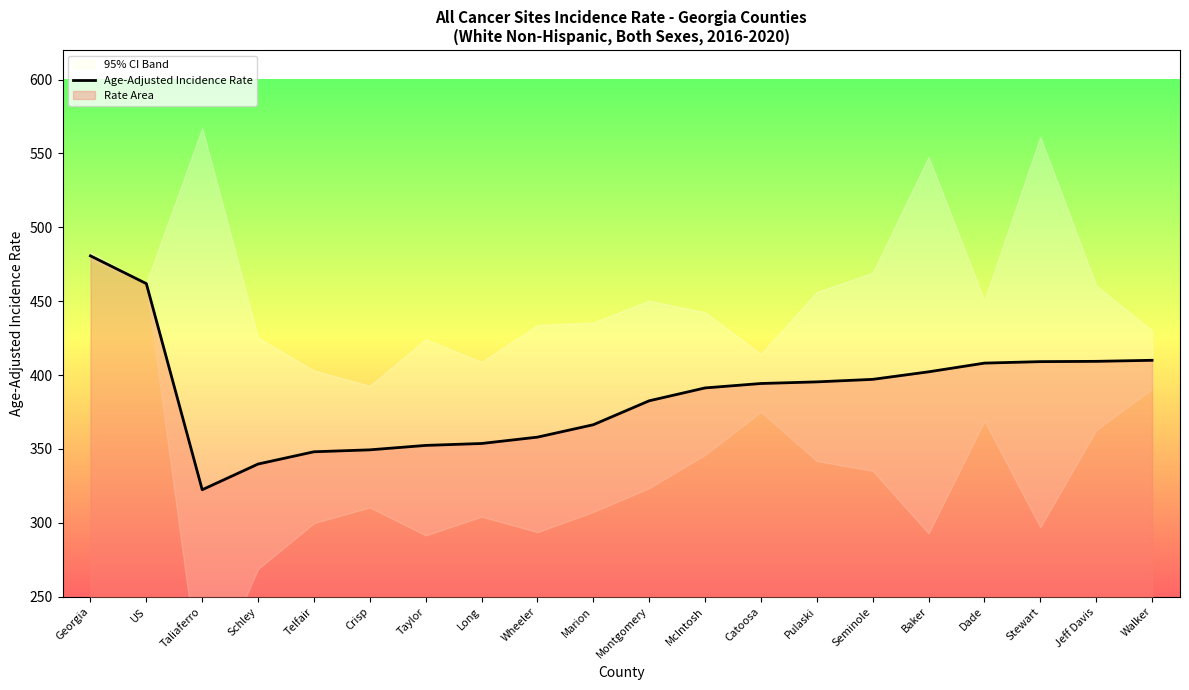

List the labels in order of value, largest first.

Georgia, US, Walker, Jeff Davis, Stewart, Dade, Baker, Seminole, Pulaski, Catoosa, McIntosh, Montgomery, Marion, Wheeler, Long, Taylor, Crisp, Telfair, Schley, Taliaferro